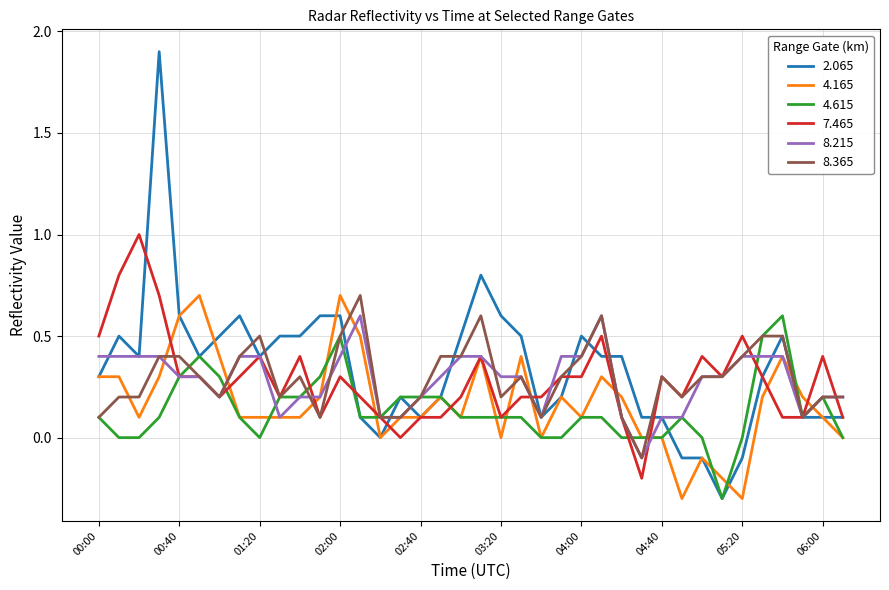

Which series has the largest range (max minus min)?

2.065